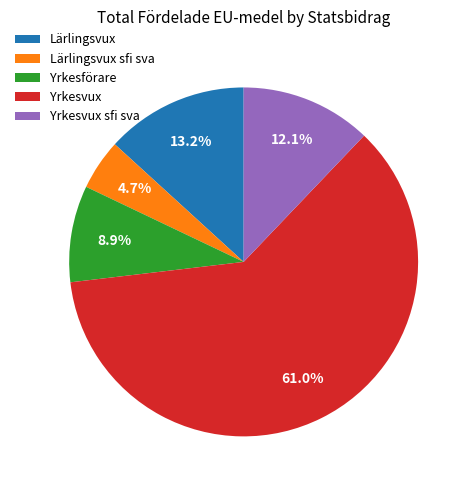

Count the number of slices in the pie.

5